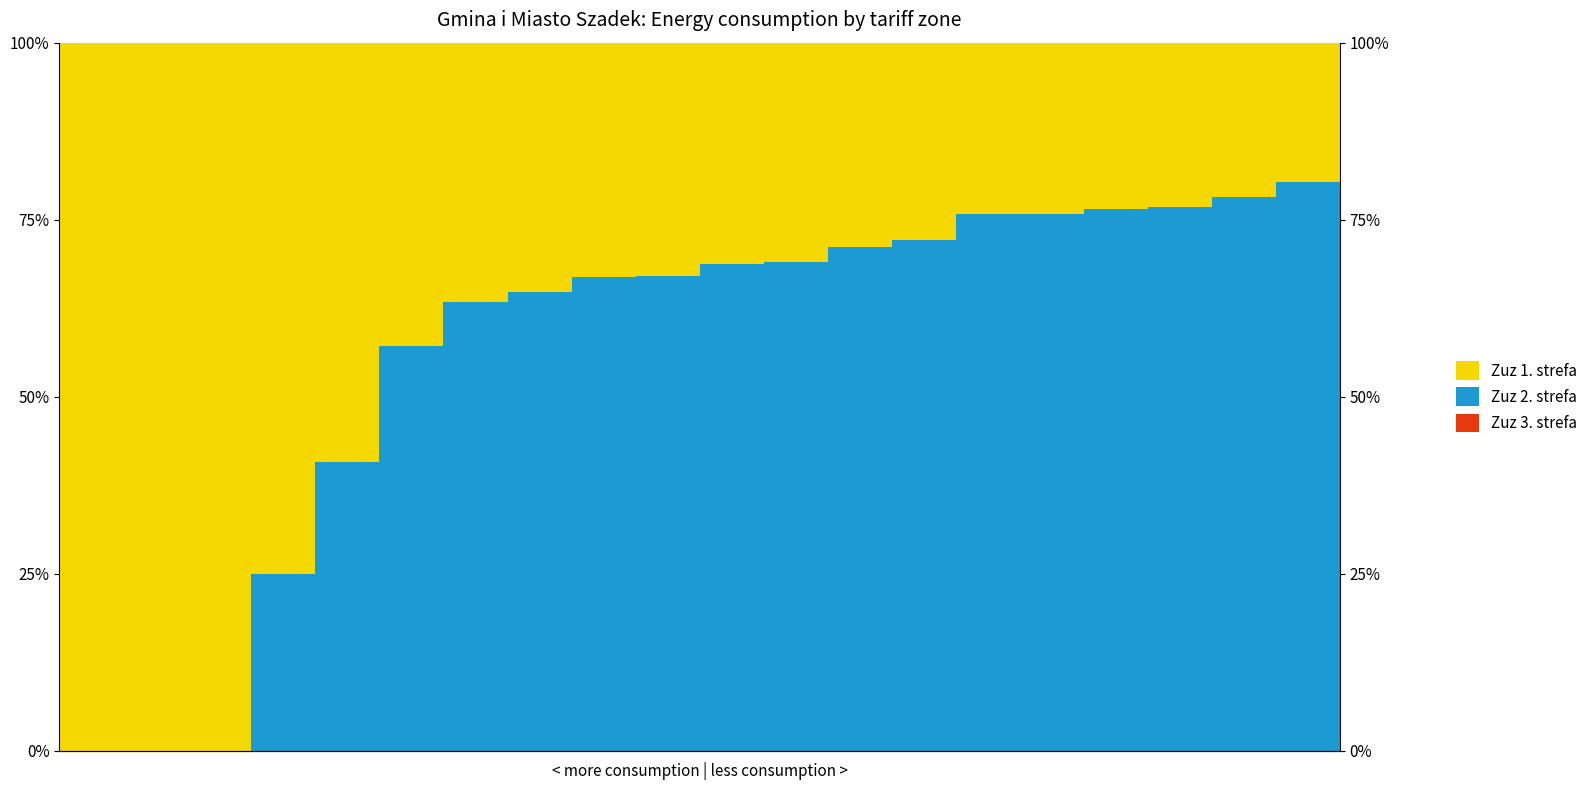

Rank the series by their average value, from highest to lowest.

Zuz 2. strefa, Zuz 1. strefa, Zuz 3. strefa